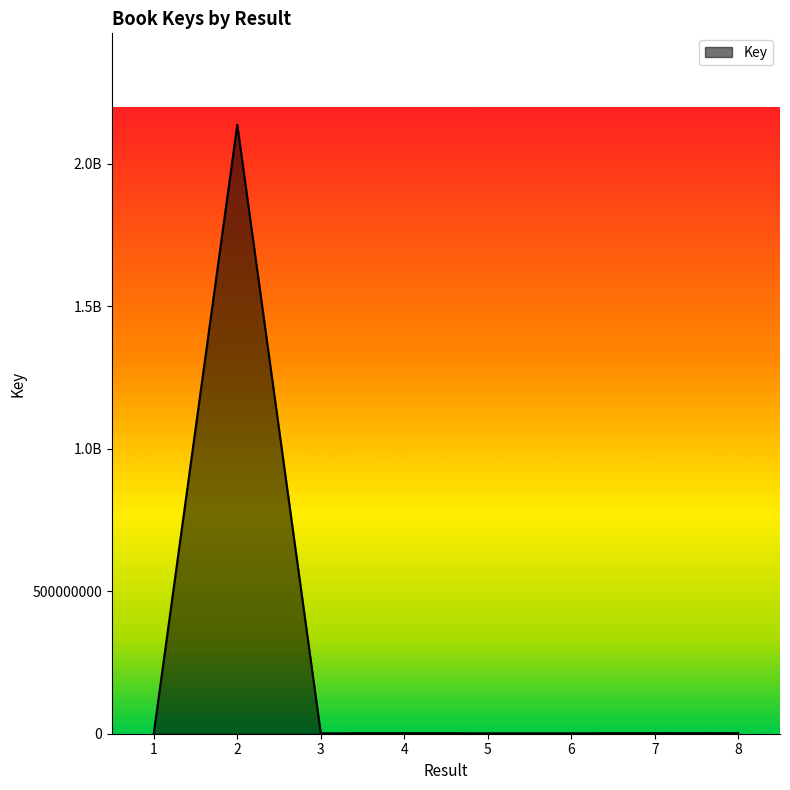

Is this an area chart (filled region under the line)?

Yes